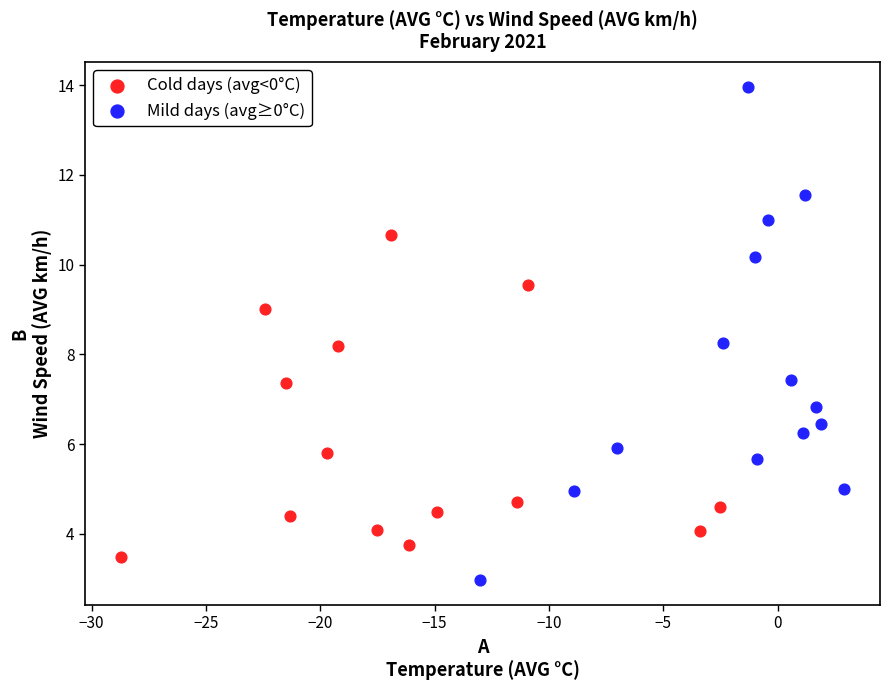

Which series contains the highest Y value?

Mild days (avg≥0°C)